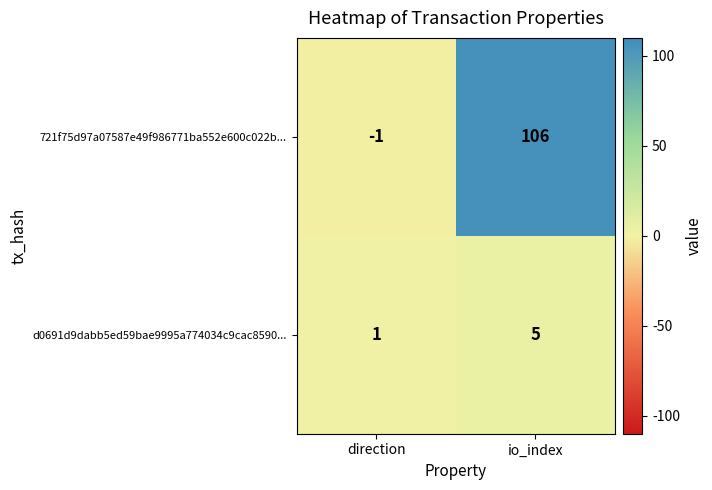

Which category has the highest value across all series?

io_index